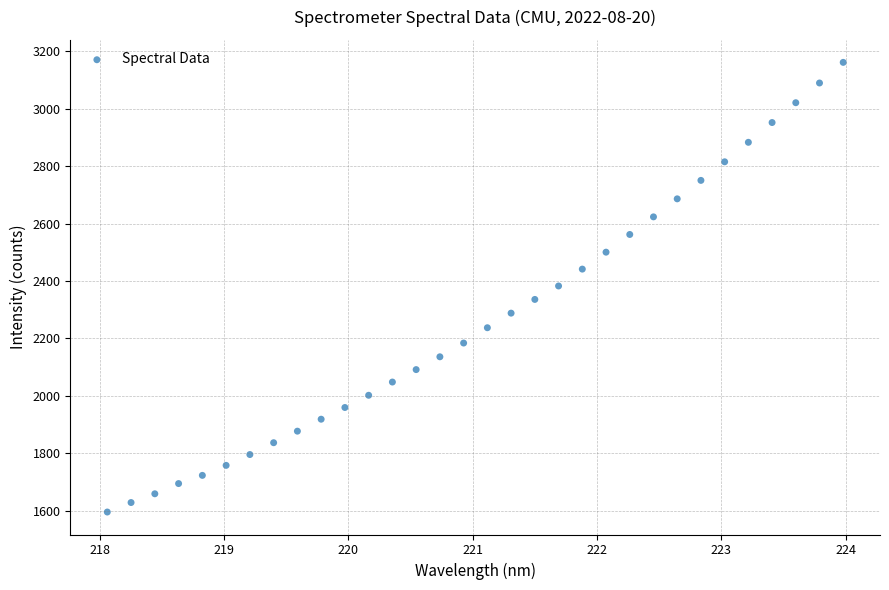

What is the range of Y values (max minus min)?

1565.8